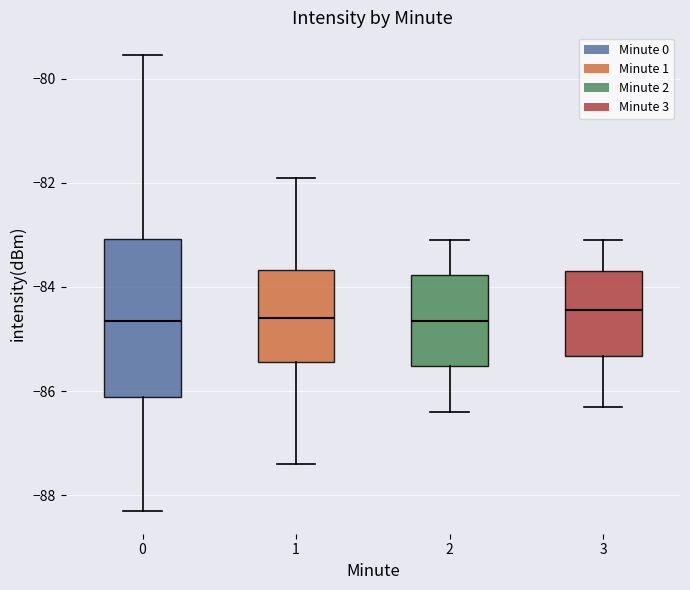

Reading left to right, transcribe this box plot: for each box, give where its median line is, the range the box spans, and where its two whiskers end, as read against the y-axis. The values are not printed on the chart, so give them approximately, as read against the axis.

0: median -84.6, box -86.2 to -83.0, whiskers -88.2 to -79.6
1: median -84.6, box -85.4 to -83.6, whiskers -87.4 to -81.8
2: median -84.6, box -85.6 to -83.8, whiskers -86.4 to -83.0
3: median -84.4, box -85.4 to -83.6, whiskers -86.2 to -83.0